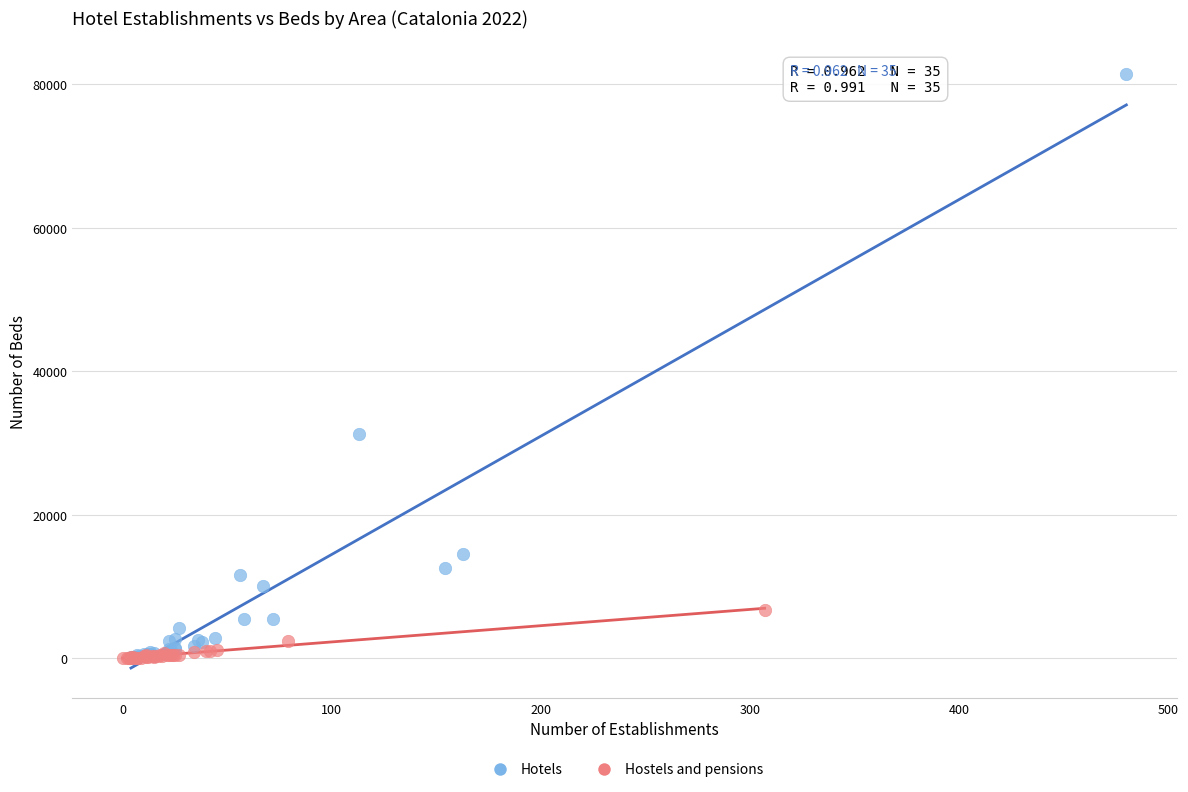

Which series reaches the maximum Y coordinate?

Hotels